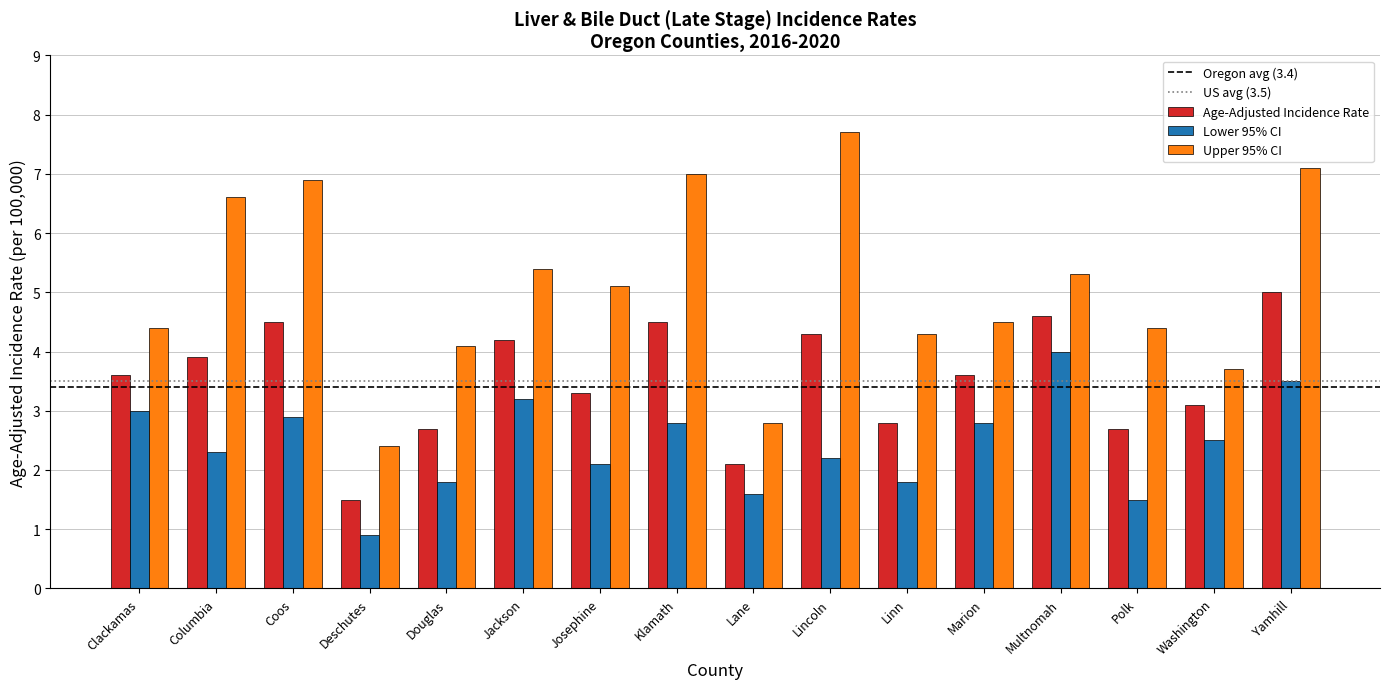

What is the label of the 16th bar from the left?

Yamhill